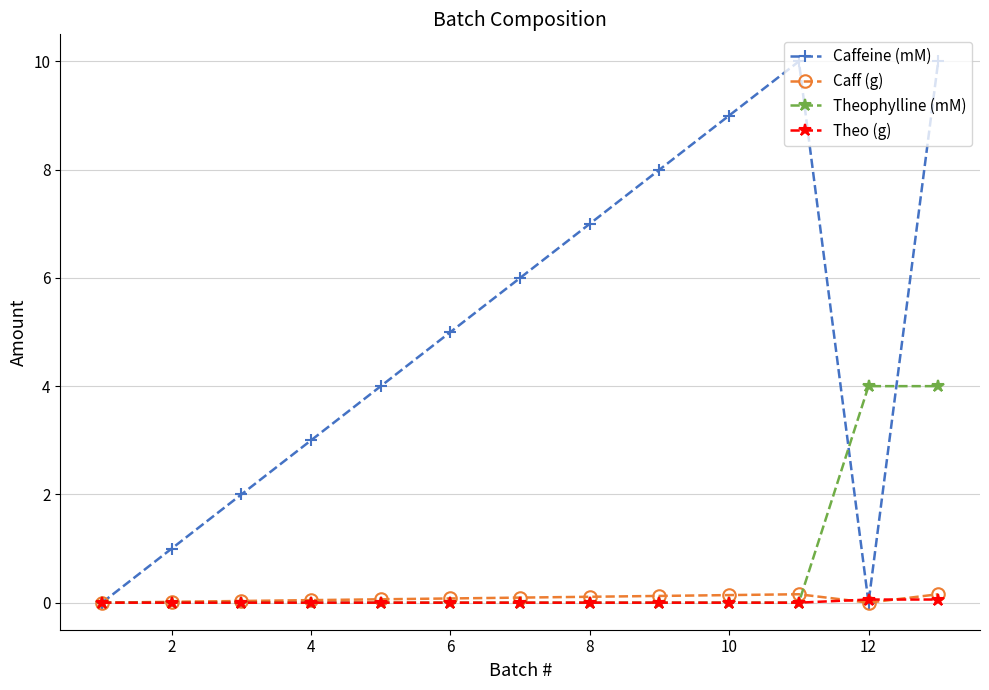

What is the highest value of the Caffeine (mM) series?

10.0